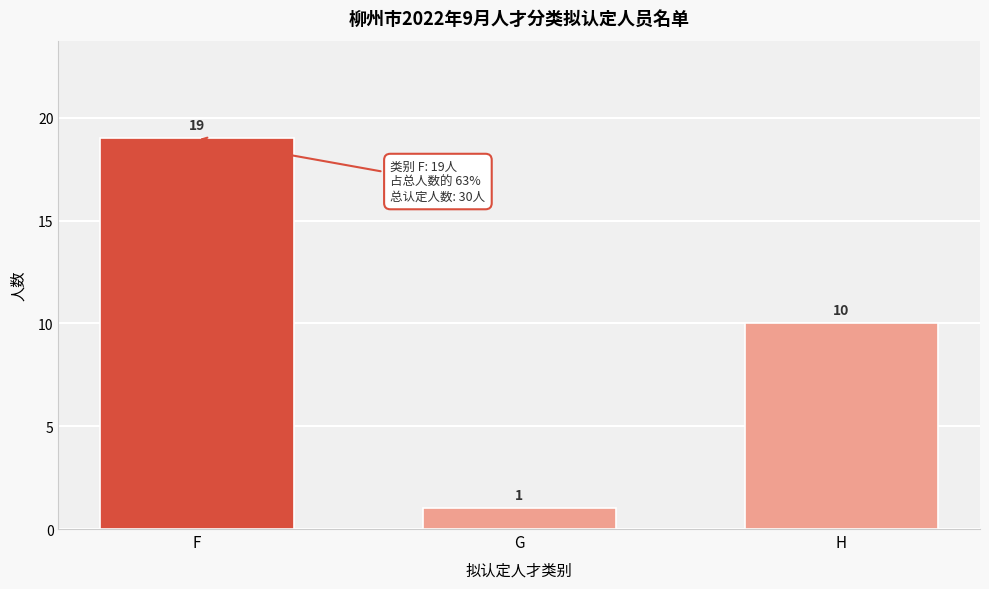

Reading left to right, what are all the values shown in this chart?

19	1	10